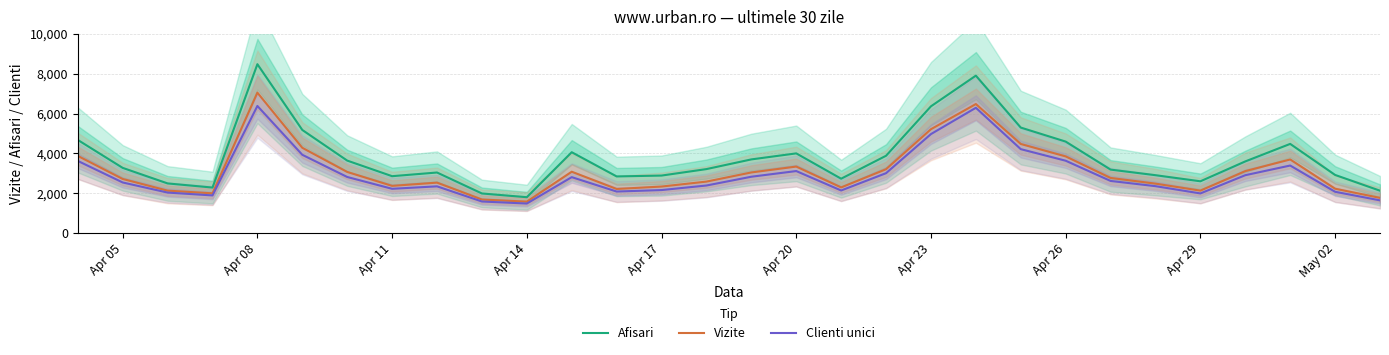

Is it true that Clienti unici equals 550 at Apr 17?

False